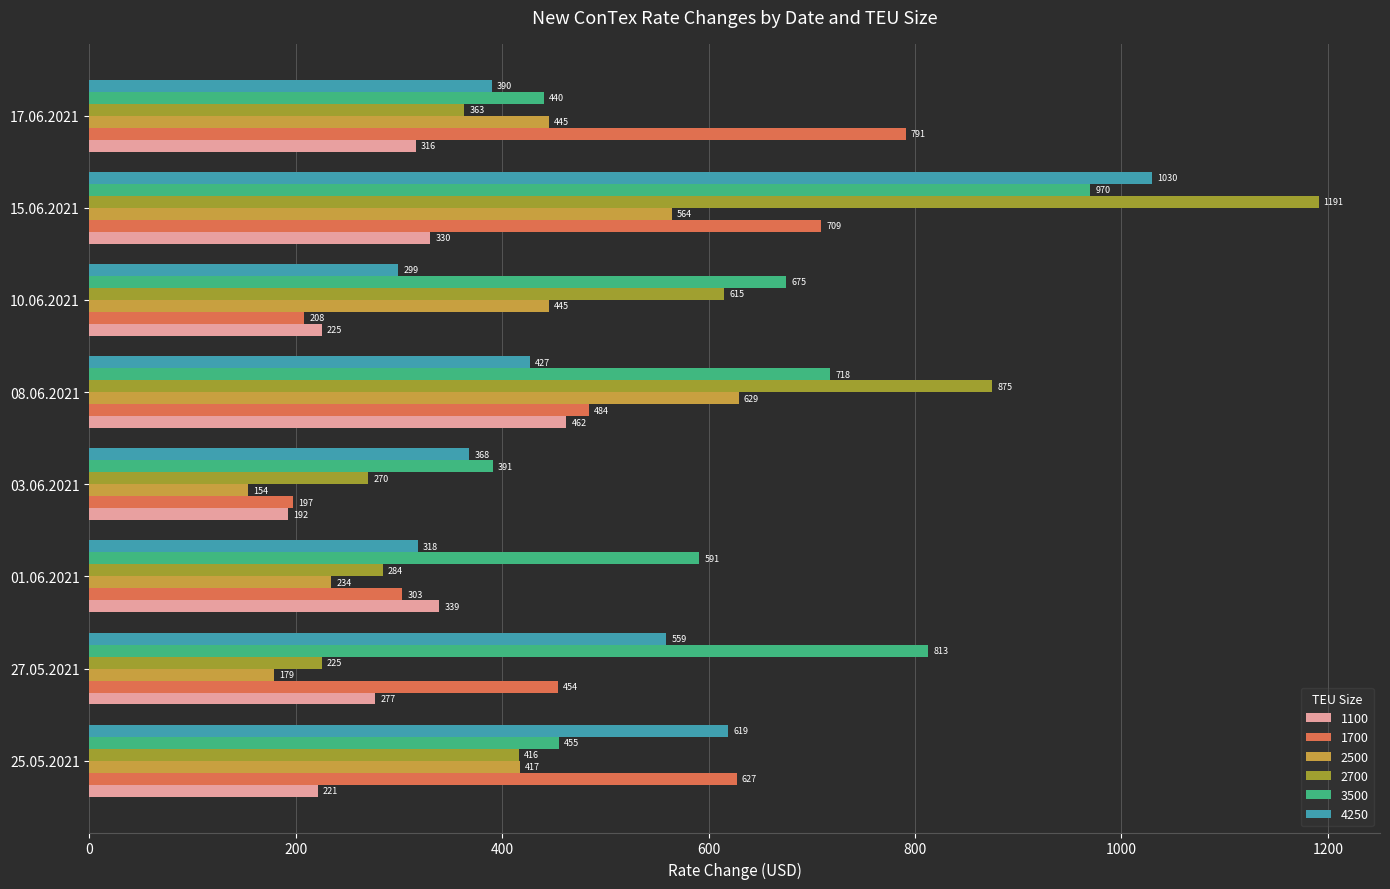

At which category is the sum across all series the highest?

15.06.2021